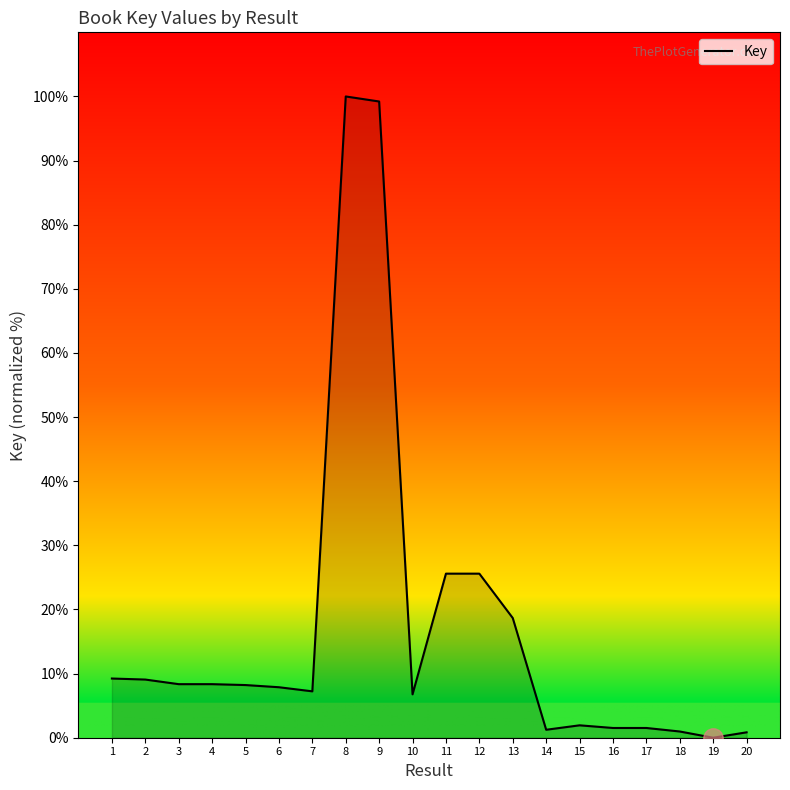

What is the ratio of the value at 10 to the value at 3?

0.8